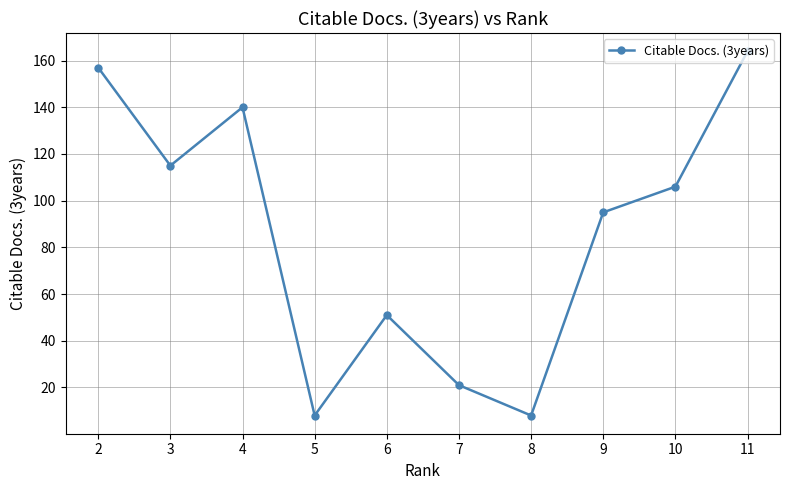

What is the ratio of the value at 11 to the value at 8?

20.5